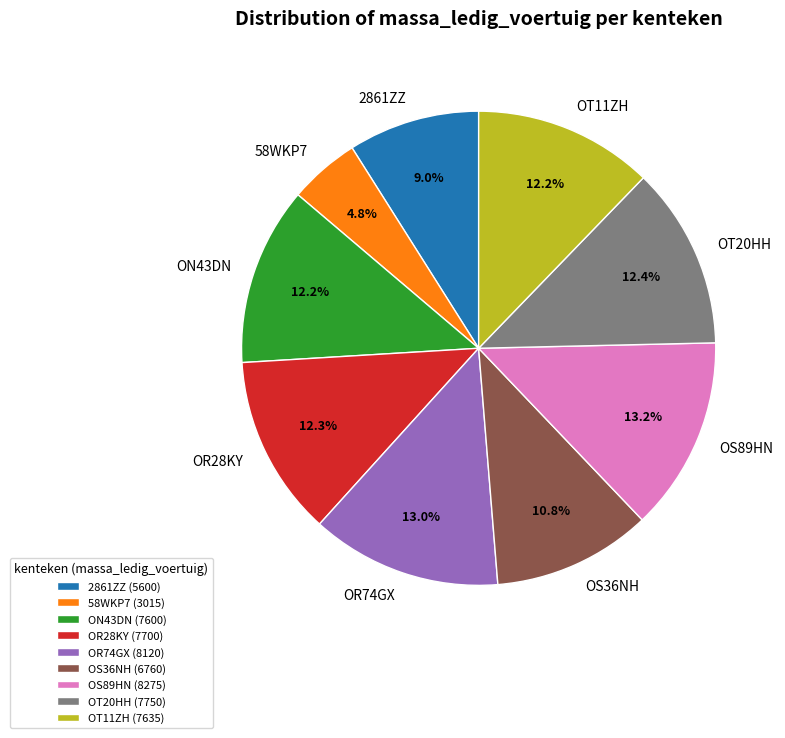

Does OT11ZH account for over 50% of the chart?

No